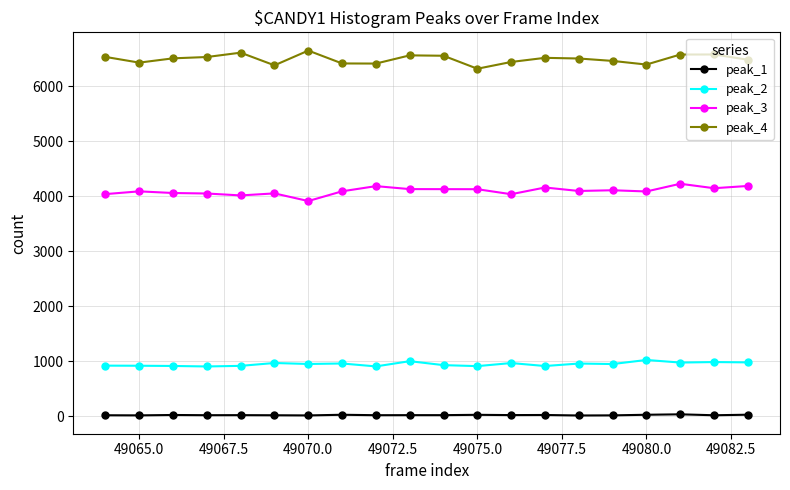

How many lines are shown in the chart?

4